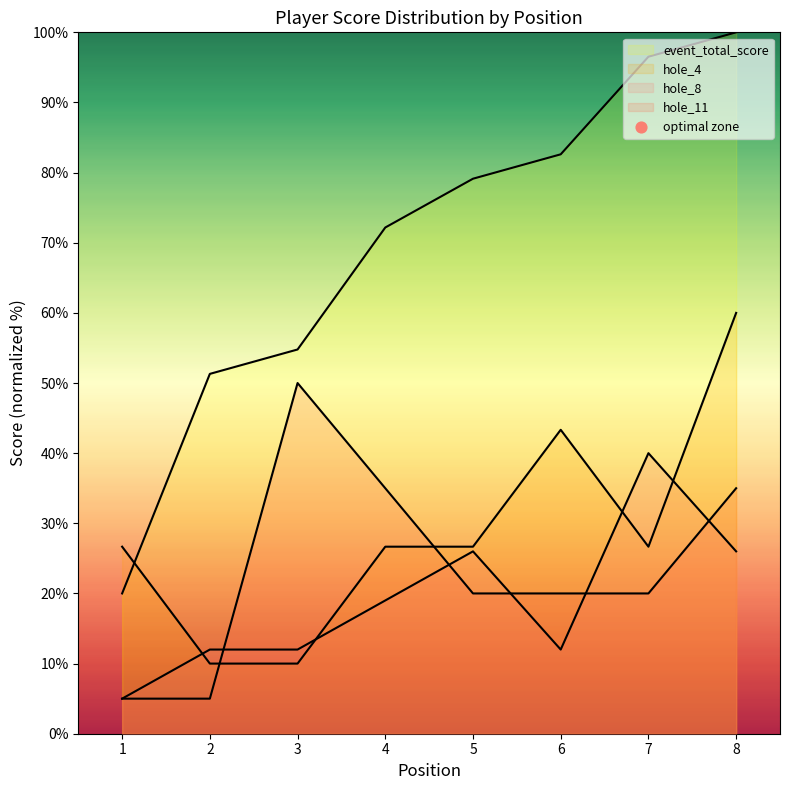

What are all the series names shown in the legend?

event_total_score, hole_4, hole_8, hole_11